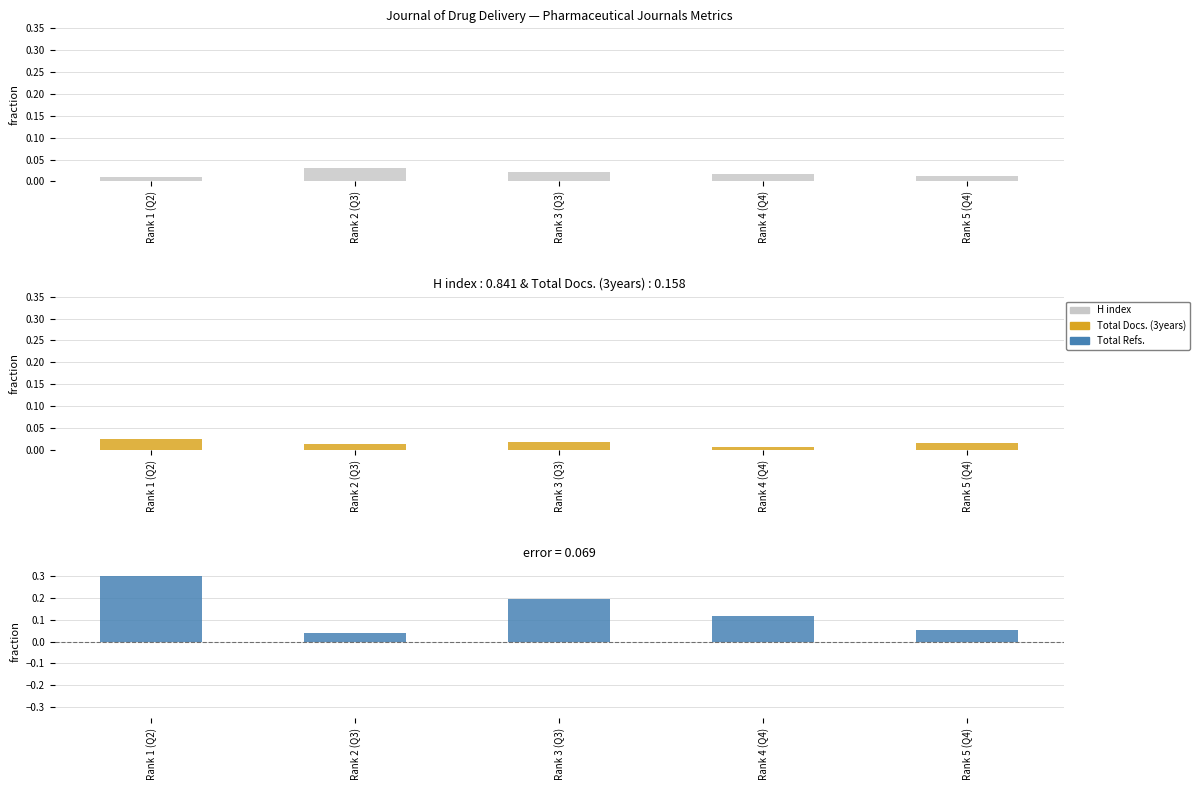

How many series are shown in this chart?

3